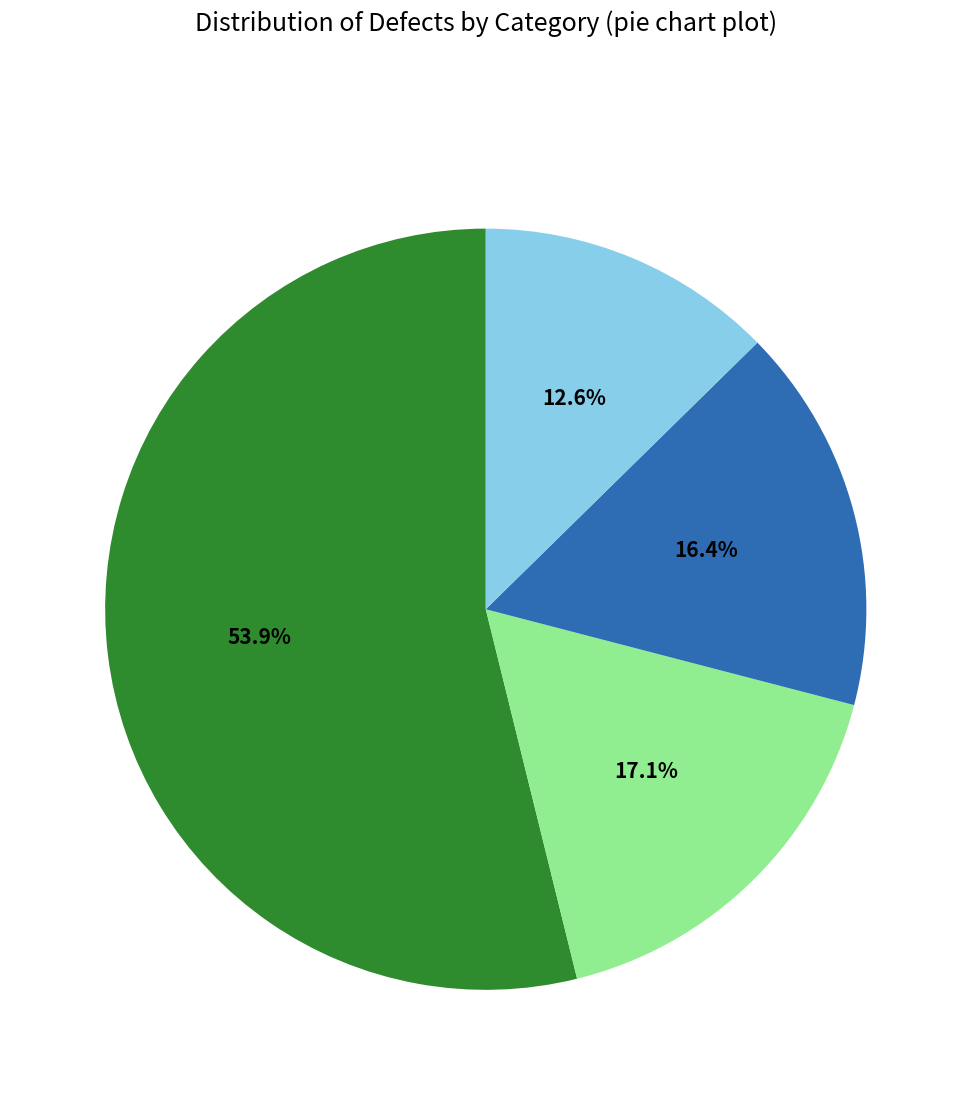

Does any single category account for the majority?

Yes